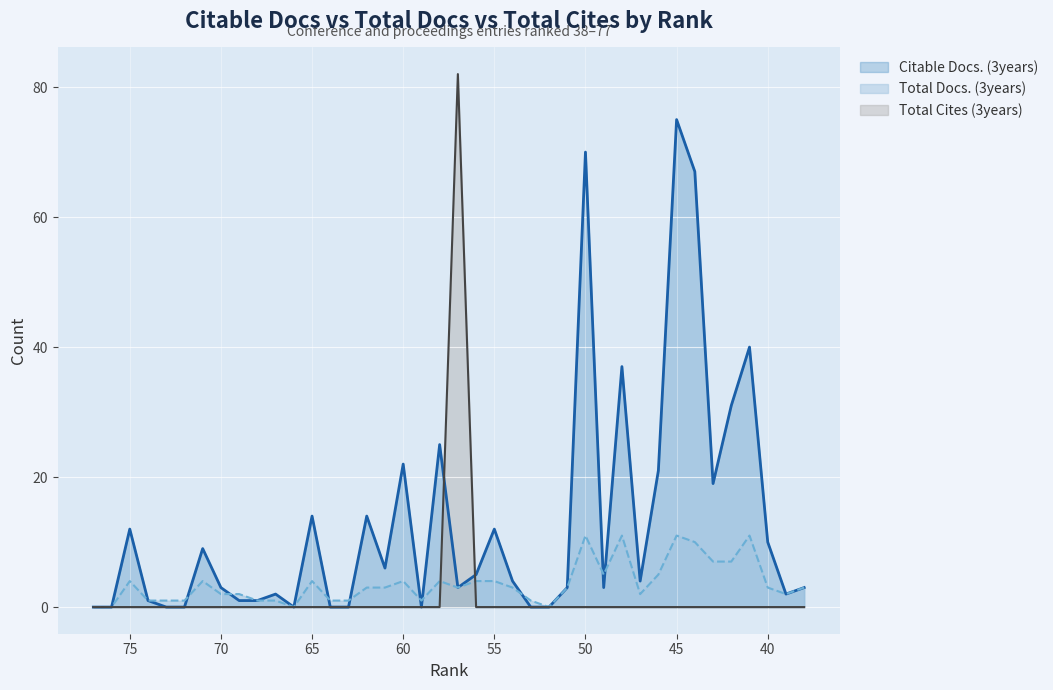

Rank the series by their maximum value, from highest to lowest.

Total Cites (3years), Citable Docs. (3years), Total Docs. (3years)